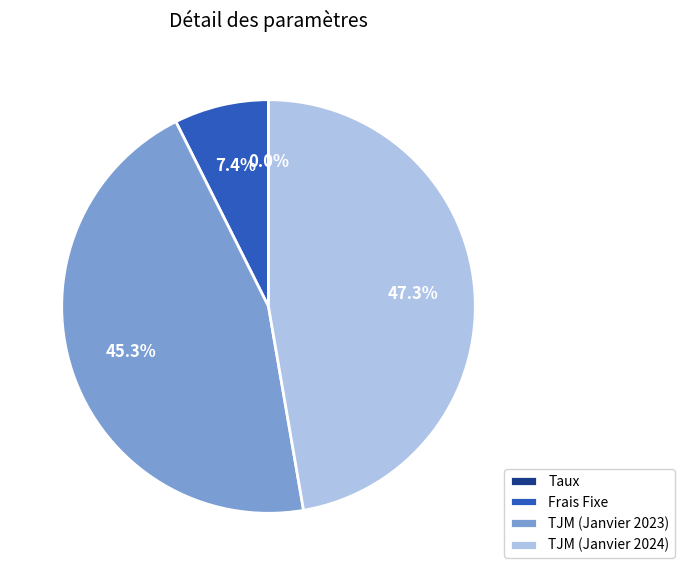

Between Frais Fixe and TJM (Janvier 2023), which is larger?

TJM (Janvier 2023)